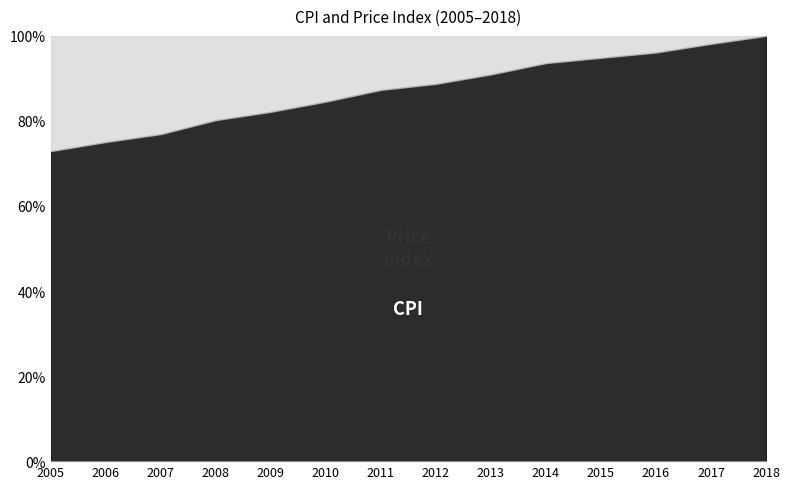

Is the value of Price index at 2017 greater than the value of CPI at 2018?

No